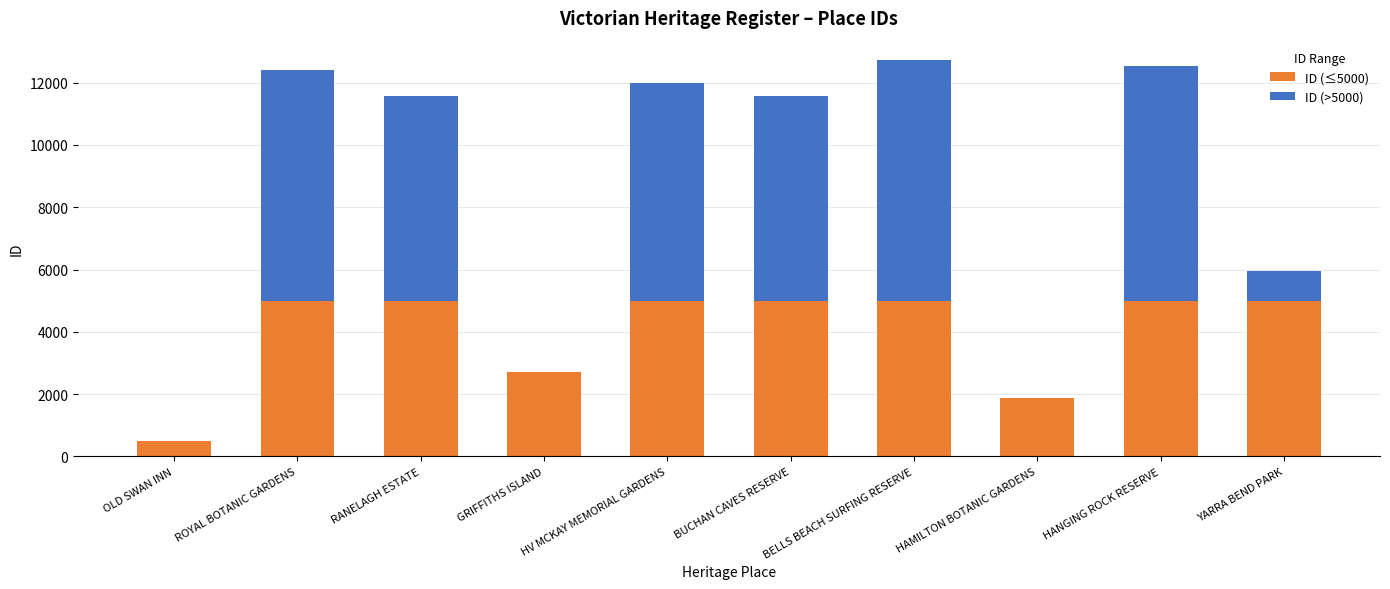

What is the total value across all series at HANGING ROCK RESERVE?

12533